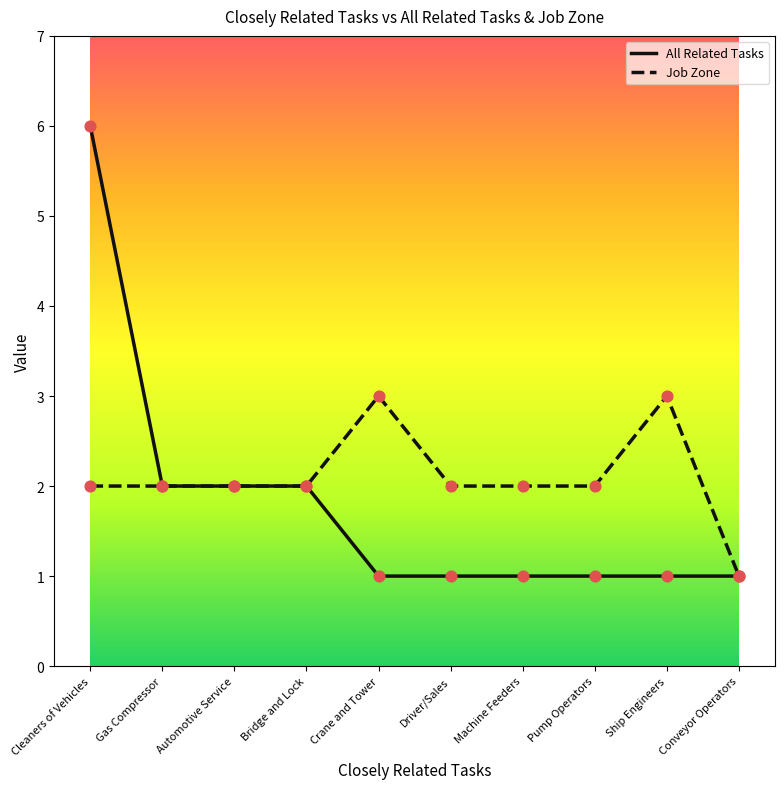

What are all the series names shown in the legend?

All Related Tasks, Job Zone